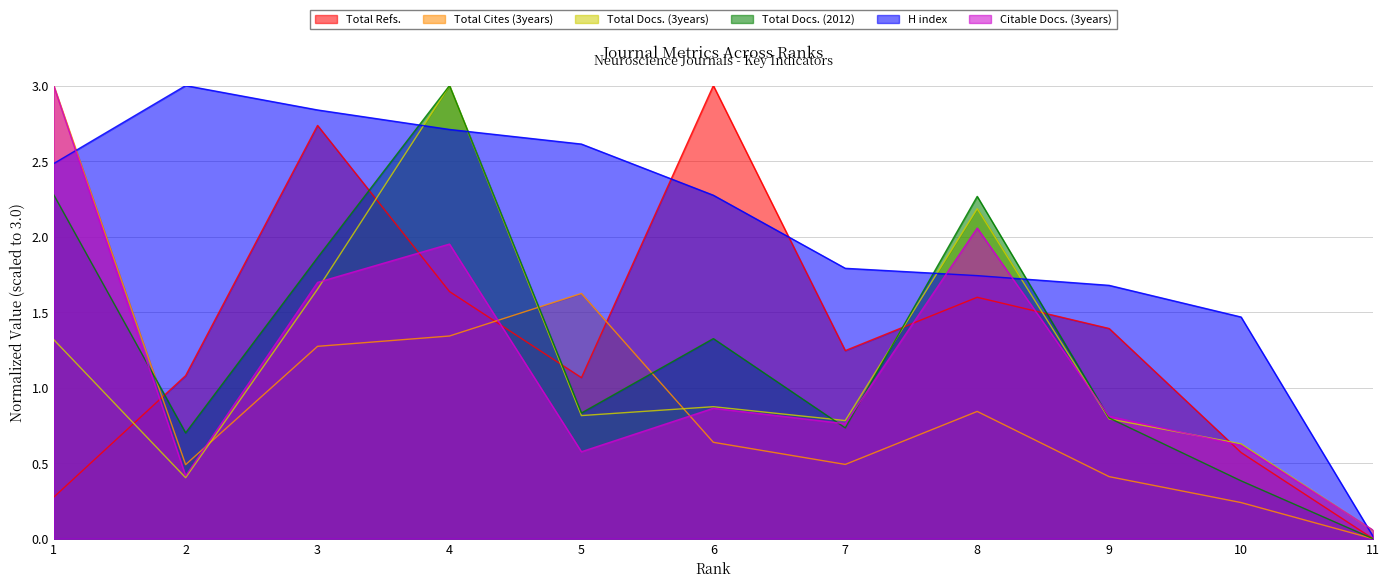

True or false: H index and Total Docs. (3years) intersect in this chart.

True